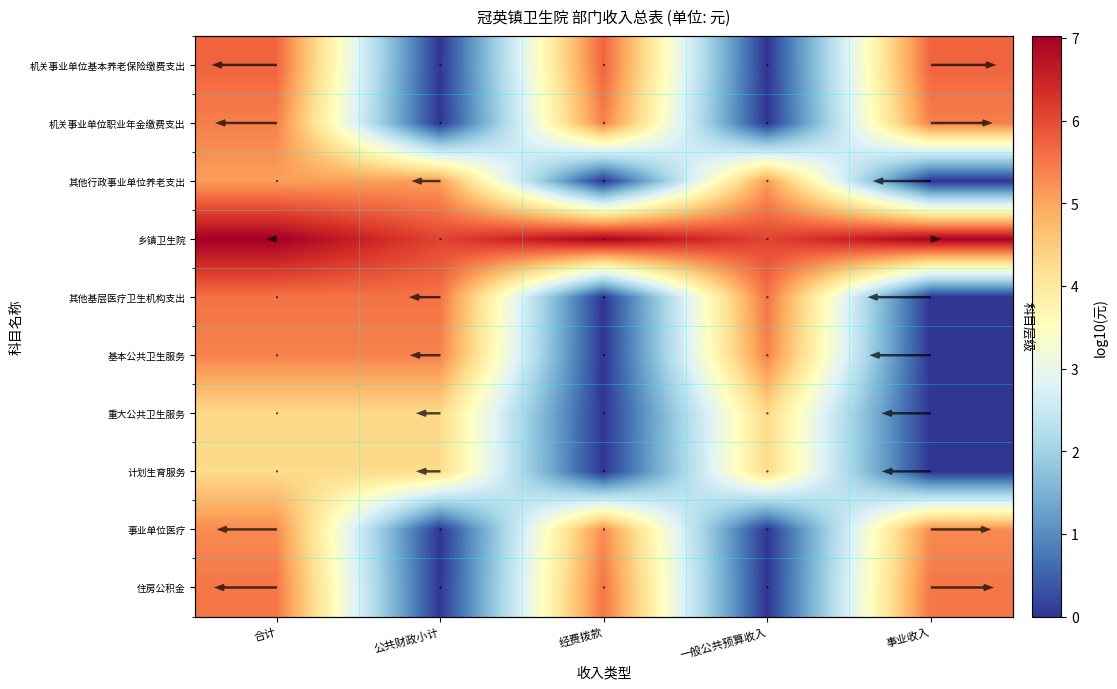

The 事业单位医疗 series shows 0.0 at 公共财政小计. True or false?

True